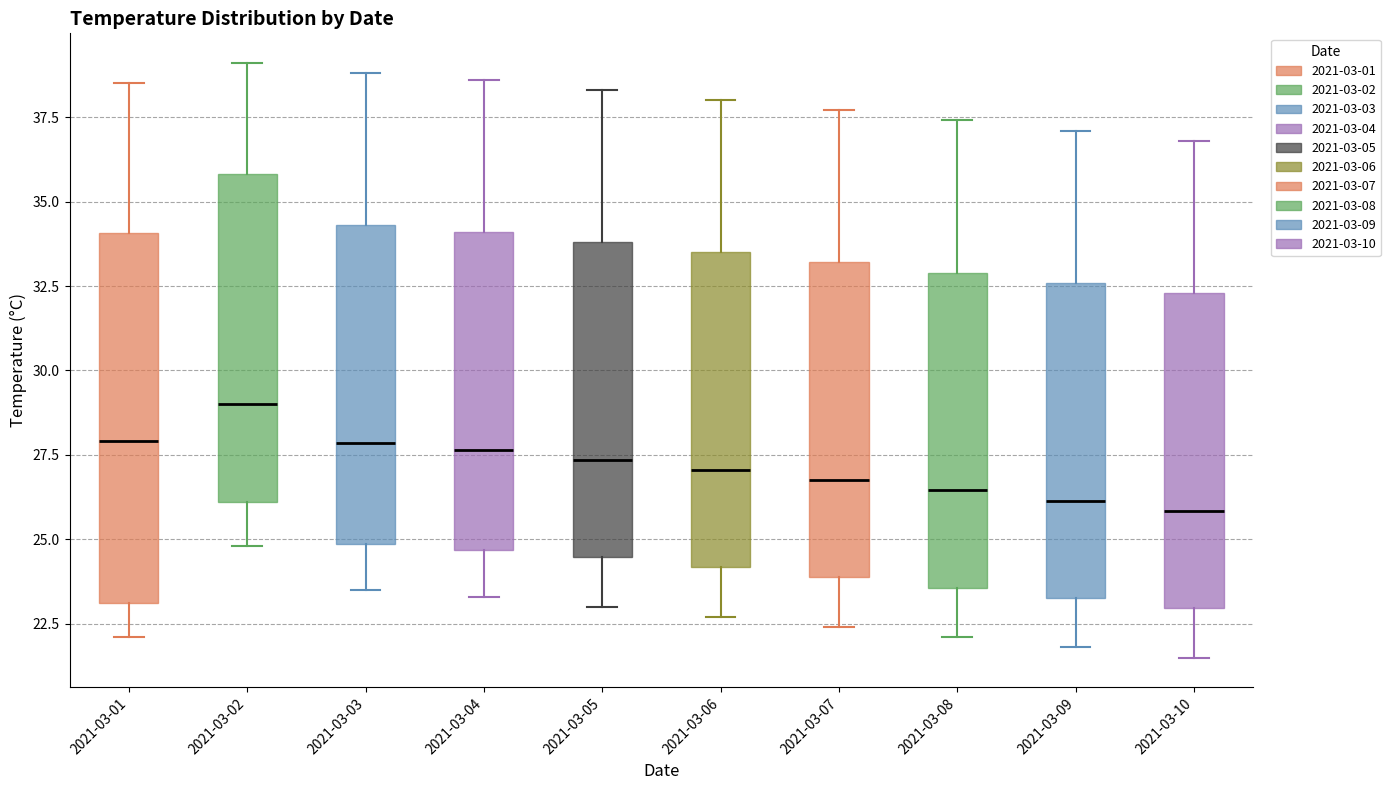

Reading left to right, transcribe this box plot: for each box, give where its median line is, the range the box spans, and where its two whiskers end, as read against the y-axis. The values are not printed on the chart, so give them approximately, as read against the axis.

2021-03-01: median 28.0, box 23.0 to 34.0, whiskers 22.0 to 38.5
2021-03-02: median 29.0, box 26.0 to 36.0, whiskers 25.0 to 39.0
2021-03-03: median 28.0, box 25.0 to 34.5, whiskers 23.5 to 39.0
2021-03-04: median 27.5, box 24.5 to 34.0, whiskers 23.5 to 38.5
2021-03-05: median 27.5, box 24.5 to 34.0, whiskers 23.0 to 38.5
2021-03-06: median 27.0, box 24.0 to 33.5, whiskers 22.5 to 38.0
2021-03-07: median 27.0, box 24.0 to 33.0, whiskers 22.5 to 37.5
2021-03-08: median 26.5, box 23.5 to 33.0, whiskers 22.0 to 37.5
2021-03-09: median 26.0, box 23.5 to 32.5, whiskers 22.0 to 37.0
2021-03-10: median 26.0, box 23.0 to 32.5, whiskers 21.5 to 37.0